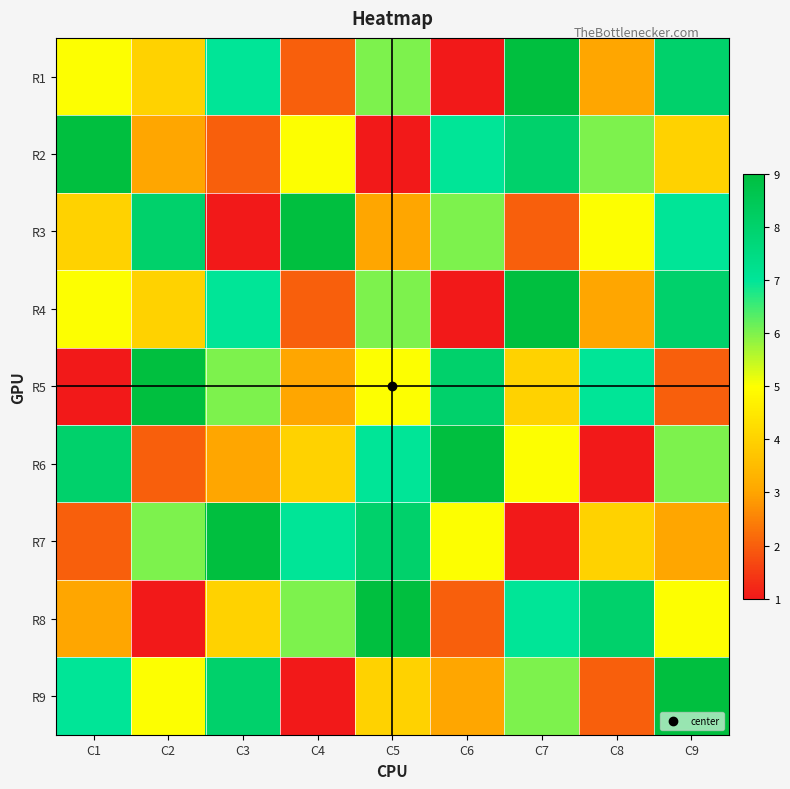

Reading left to right, extract all data points from this chart.

R1: C1=5	C2=4	C3=7	C4=2	C5=6	C6=1	C7=9	C8=3	C9=8
R2: C1=9	C2=3	C3=2	C4=5	C5=1	C6=7	C7=8	C8=6	C9=4
R3: C1=4	C2=8	C3=1	C4=9	C5=3	C6=6	C7=2	C8=5	C9=7
R4: C1=5	C2=4	C3=7	C4=2	C5=6	C6=1	C7=9	C8=3	C9=8
R5: C1=1	C2=9	C3=6	C4=3	C5=5	C6=8	C7=4	C8=7	C9=2
R6: C1=8	C2=2	C3=3	C4=4	C5=7	C6=9	C7=5	C8=1	C9=6
R7: C1=2	C2=6	C3=9	C4=7	C5=8	C6=5	C7=1	C8=4	C9=3
R8: C1=3	C2=1	C3=4	C4=6	C5=9	C6=2	C7=7	C8=8	C9=5
R9: C1=7	C2=5	C3=8	C4=1	C5=4	C6=3	C7=6	C8=2	C9=9